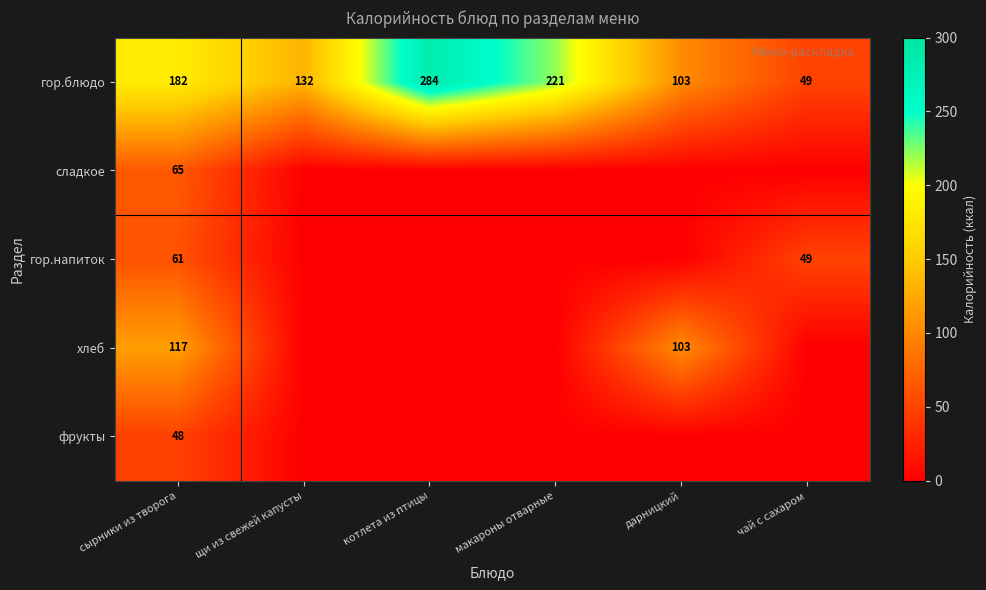

At сырники из творога, list the series in order from largest to smallest.

гор.блюдо, хлеб, сладкое, гор.напиток, фрукты